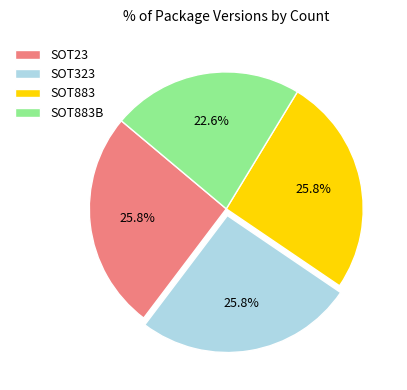

How many slices are in this pie chart?

4